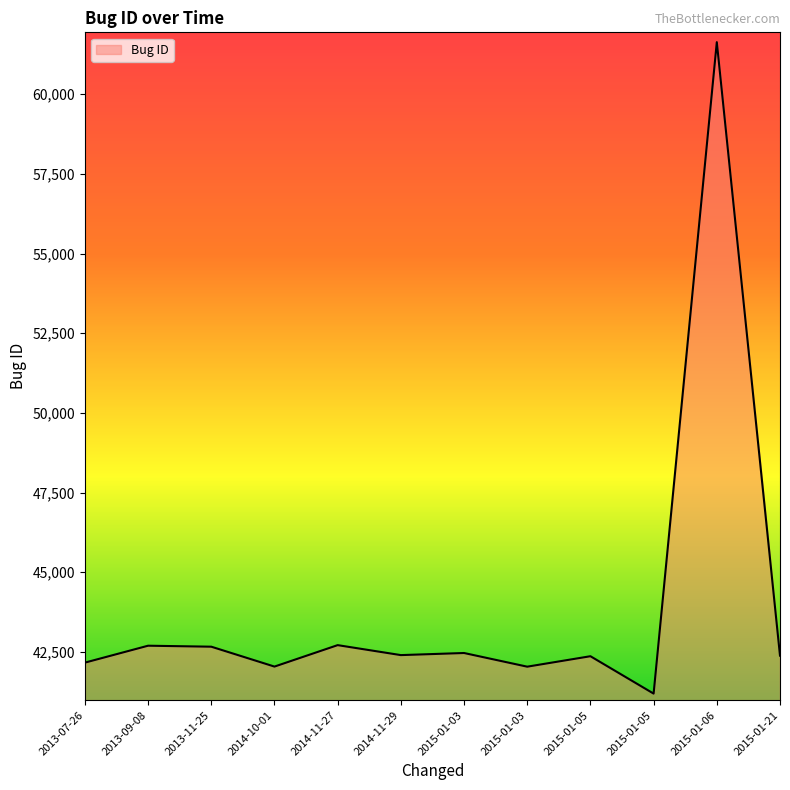

What is the smallest value displayed?

41192